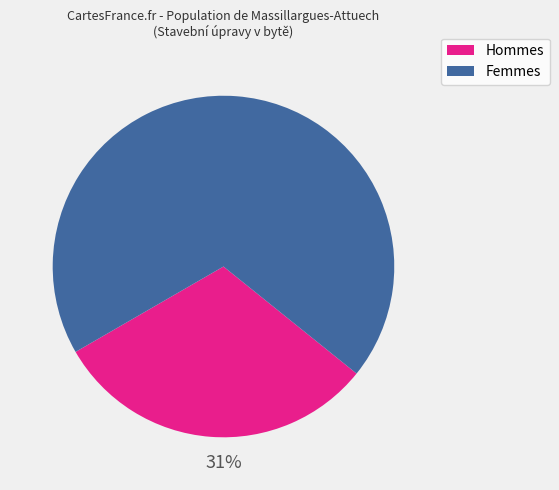

How many segments does this pie chart have?

2